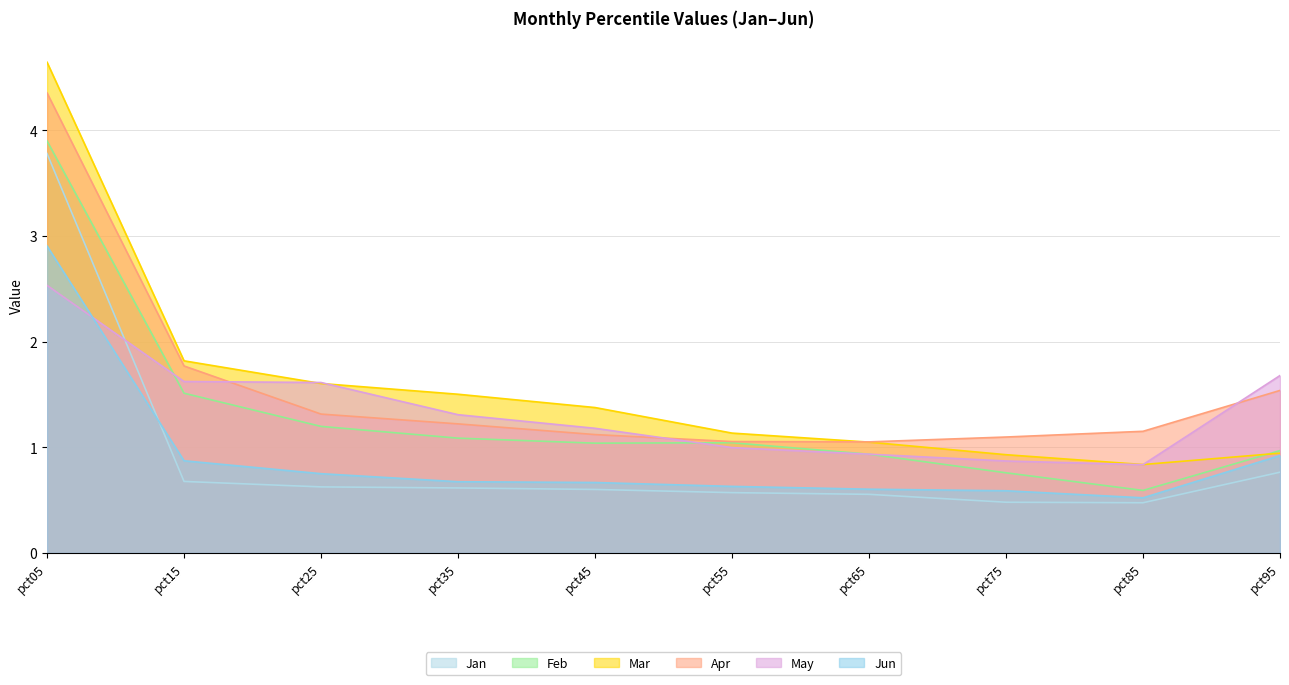

Is it true that Jan equals 0.7 at pct15?

True